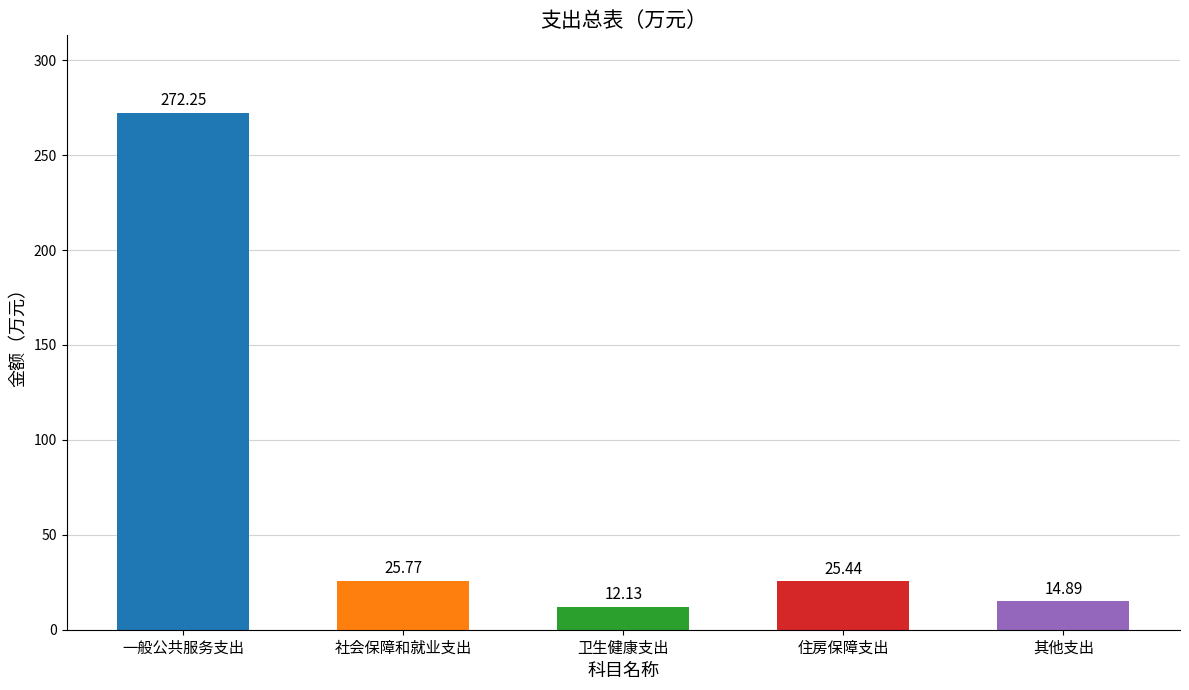

The chart shows a value of 42.2 at 住房保障支出. True or false?

False